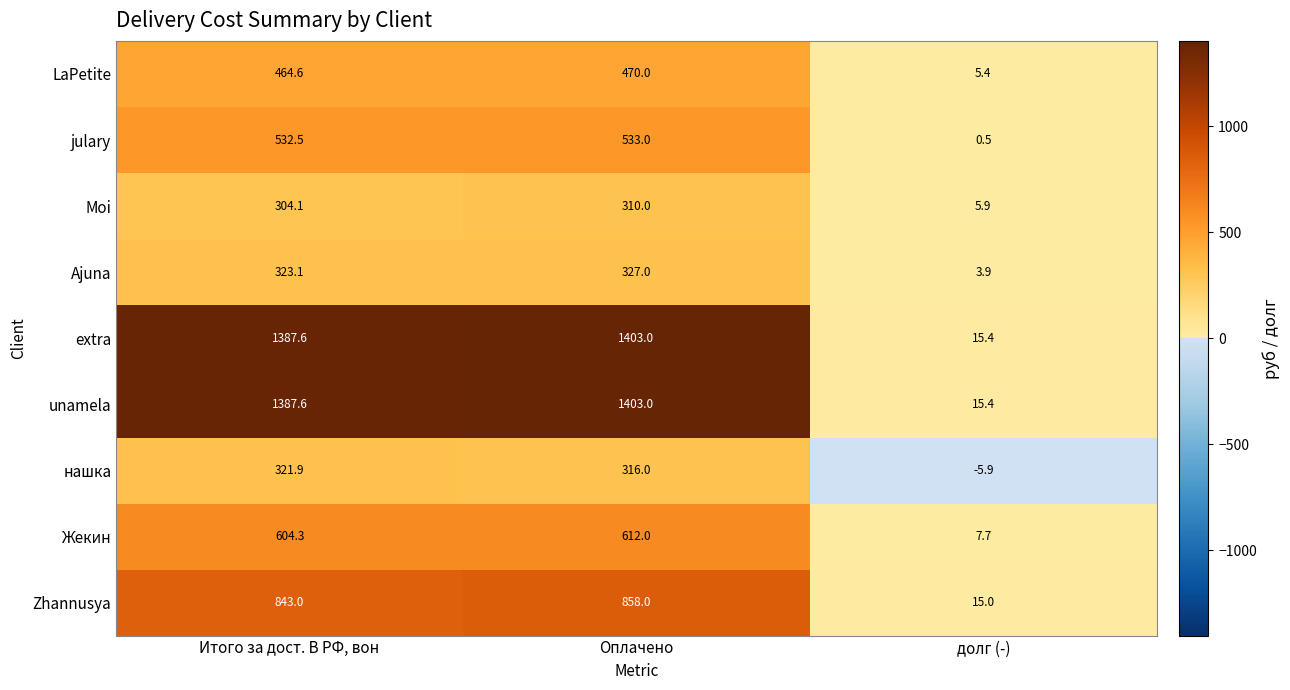

What is the spread (max minus min) of values at долг (-)?

21.3